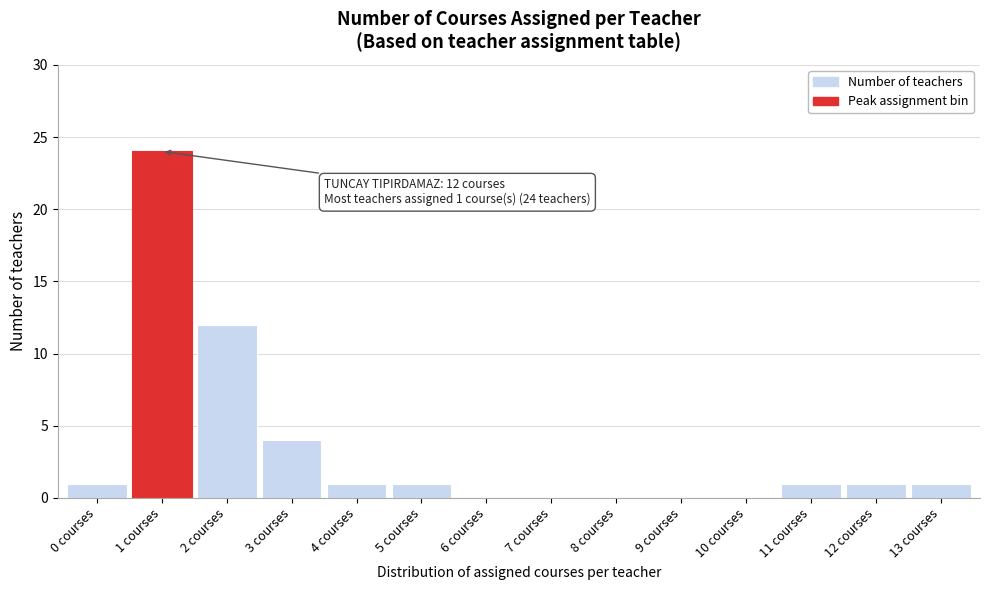

Reading right to left, transcribe all the data shown in this chart.

13 courses=1	12 courses=1	11 courses=1	10 courses=0	9 courses=0	8 courses=0	7 courses=0	6 courses=0	5 courses=1	4 courses=1	3 courses=4	2 courses=12	1 courses=24	0 courses=1